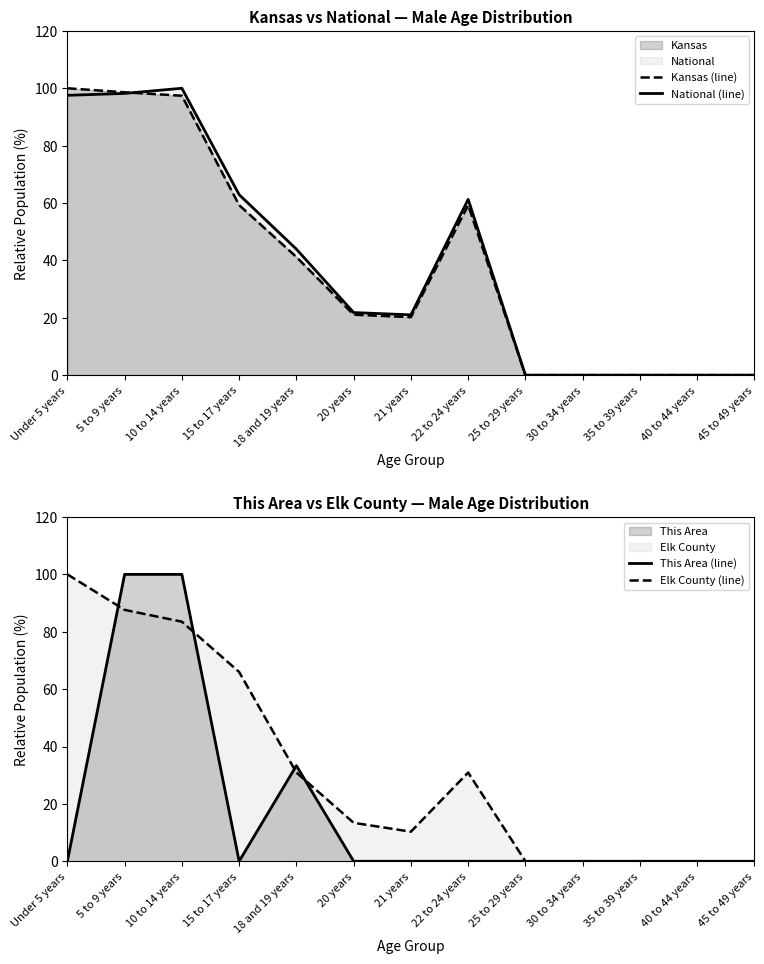

Reading left to right, list all the values displayed in this chart.

Kansas (line): Under 5 years=100.0	5 to 9 years=98.6	10 to 14 years=97.4	15 to 17 years=59.3	18 and 19 years=41.2	20 years=21.1	21 years=20.2	22 to 24 years=59.2	25 to 29 years=0.0	30 to 34 years=0.0	35 to 39 years=0.0	40 to 44 years=0.0	45 to 49 years=0.0
National (line): Under 5 years=97.5	5 to 9 years=98.2	10 to 14 years=100.0	15 to 17 years=62.9	18 and 19 years=43.9	20 years=21.8	21 years=21.0	22 to 24 years=61.3	25 to 29 years=0.0	30 to 34 years=0.0	35 to 39 years=0.0	40 to 44 years=0.0	45 to 49 years=0.0
This Area (line): Under 5 years=0.0	5 to 9 years=100.0	10 to 14 years=100.0	15 to 17 years=0.0	18 and 19 years=33.3	20 years=0.0	21 years=0.0	22 to 24 years=0.0	25 to 29 years=0.0	30 to 34 years=0.0	35 to 39 years=0.0	40 to 44 years=0.0	45 to 49 years=0.0
Elk County (line): Under 5 years=100.0	5 to 9 years=87.6	10 to 14 years=83.5	15 to 17 years=66.0	18 and 19 years=30.9	20 years=13.4	21 years=10.3	22 to 24 years=30.9	25 to 29 years=0.0	30 to 34 years=0.0	35 to 39 years=0.0	40 to 44 years=0.0	45 to 49 years=0.0